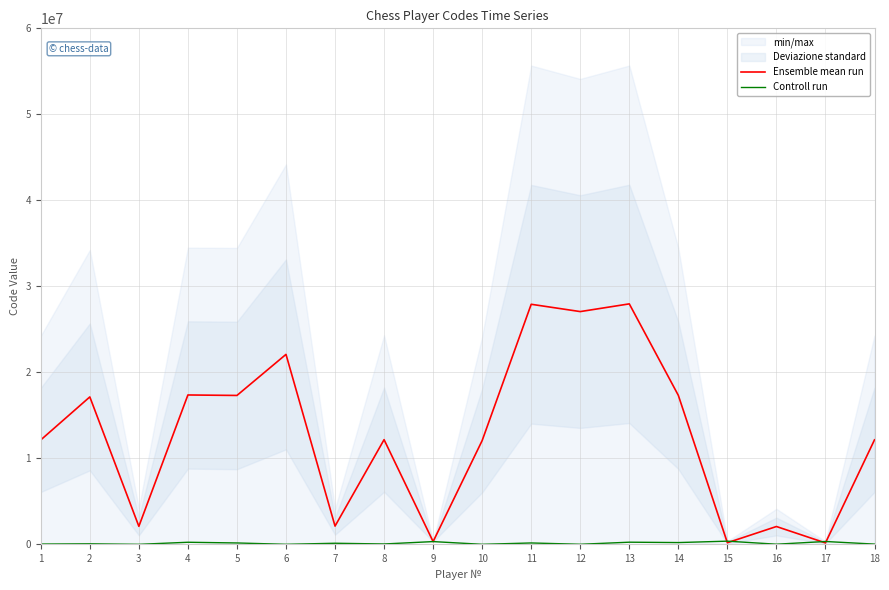

What is the difference between the maximum and minimum values in the Ensemble mean run series?

27795409.0